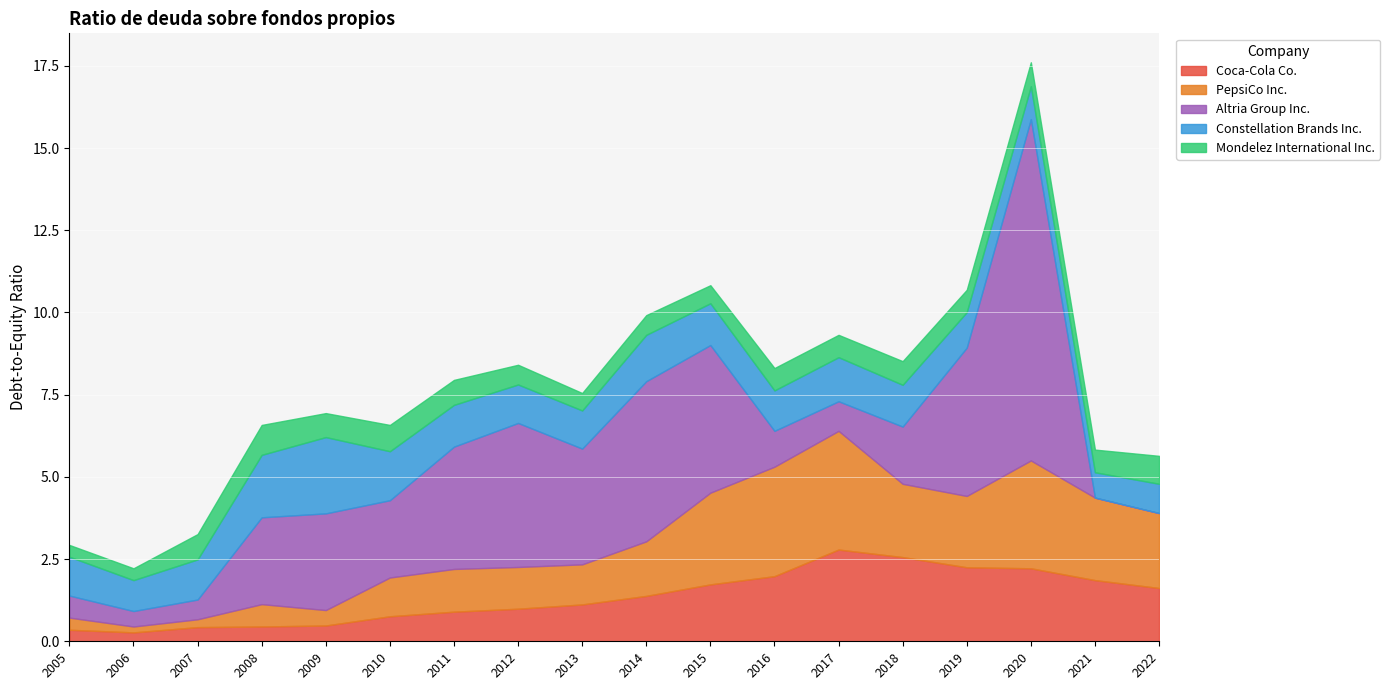

At which category is the sum across all series the highest?

2020